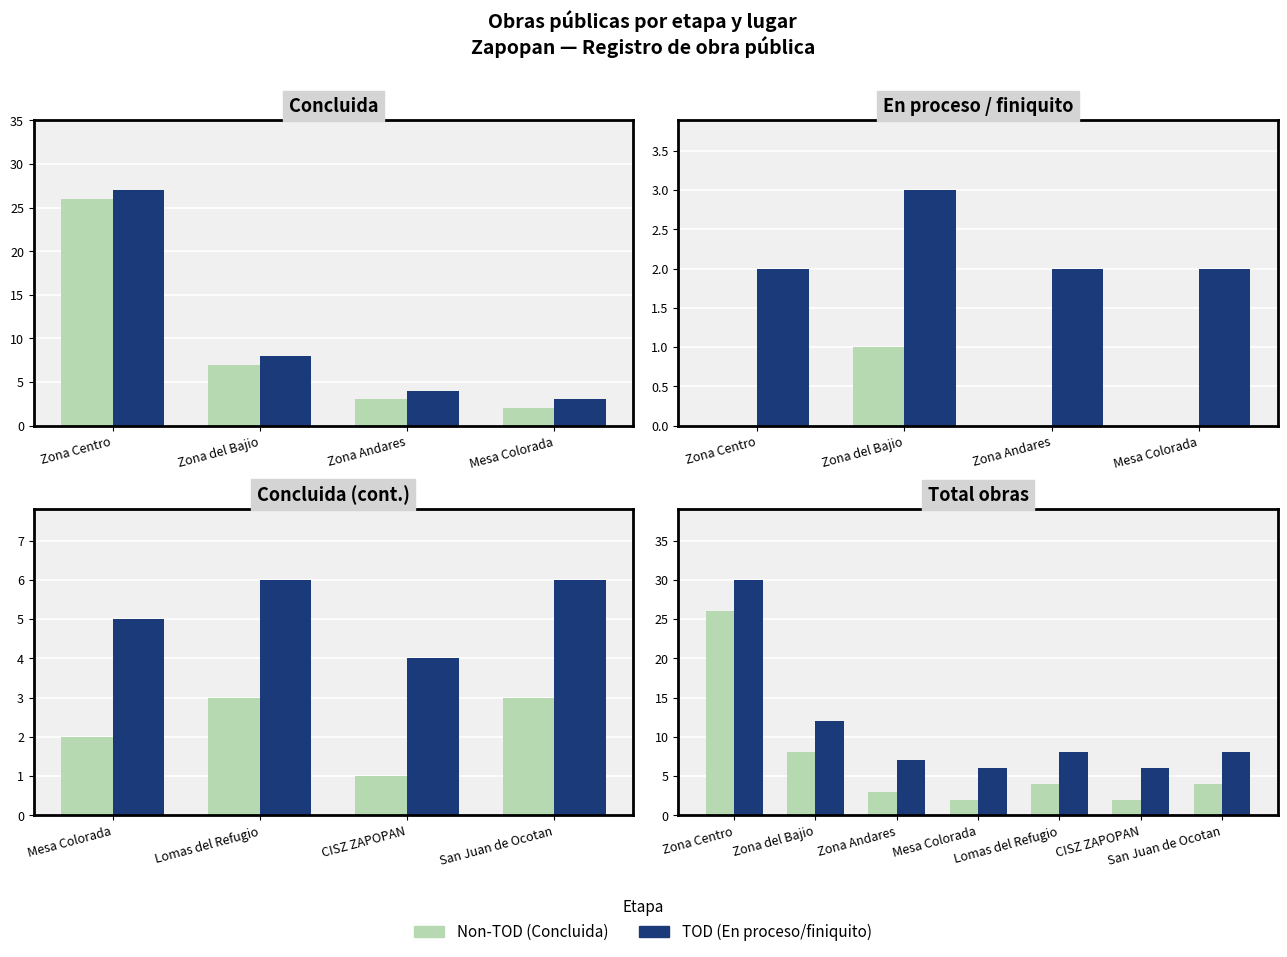

Is the value of Non-TOD at Zona Centro greater than the value of TOD at Mesa Colorada?

Yes